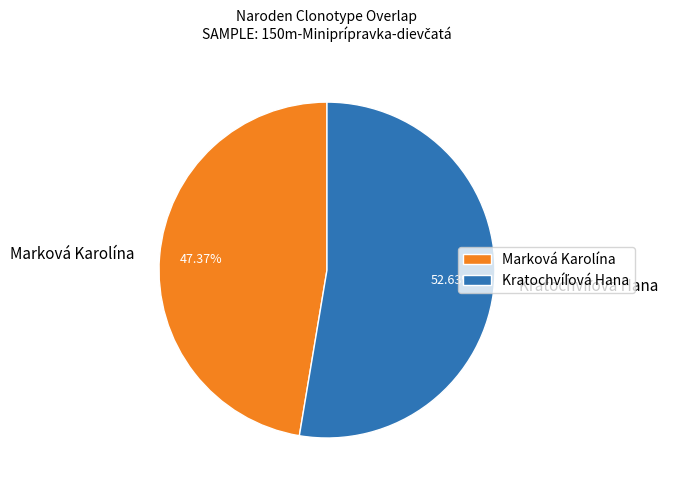

To the nearest percent, what percentage of the pie is Marková Karolína?

47%